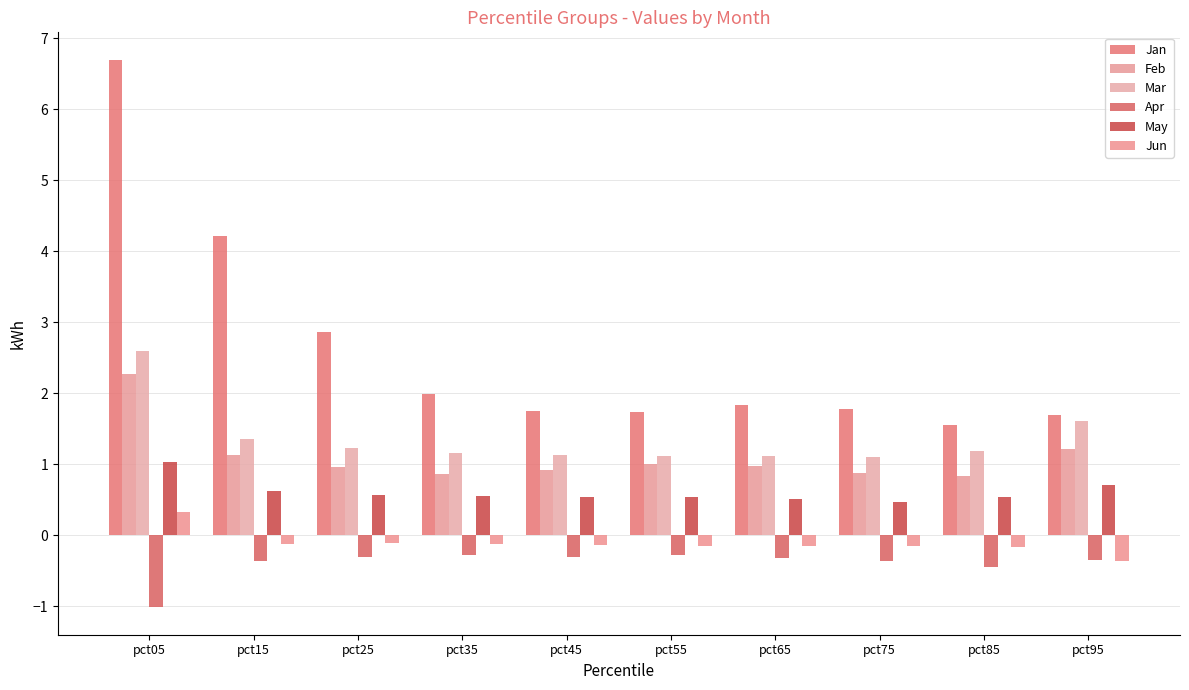

How many bars are there in each group?

6